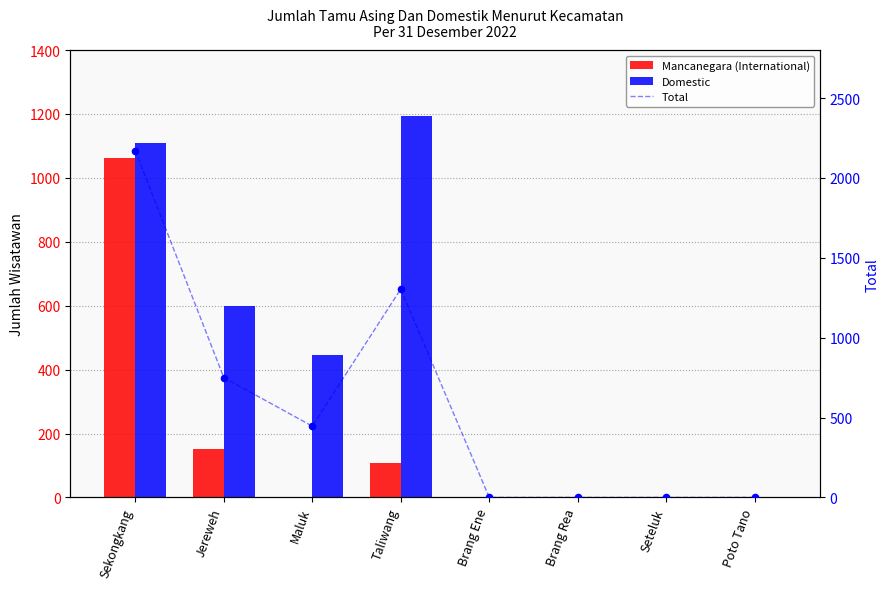

What are all the series names shown in the legend?

Mancanegara (International), Domestic, Total